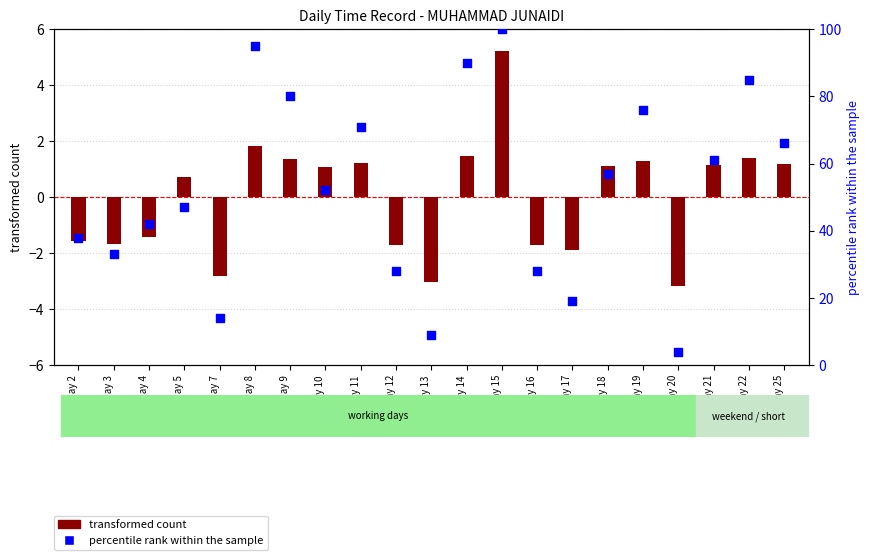

What is the total value across all series at Day 13?

6.0